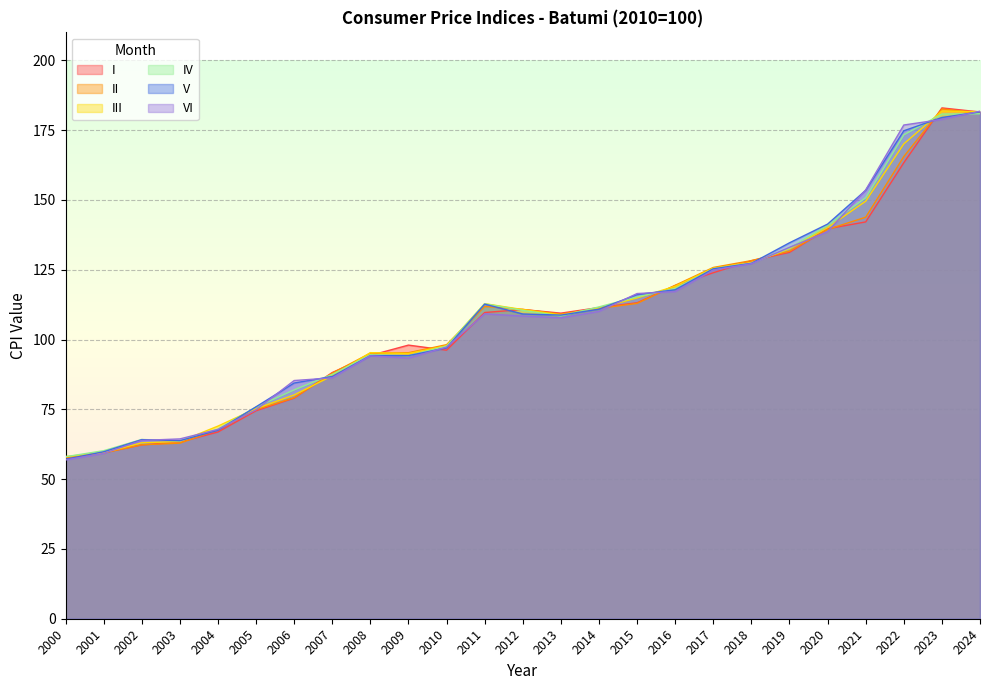

True or false: I has more than 2 interior local peaks.

True